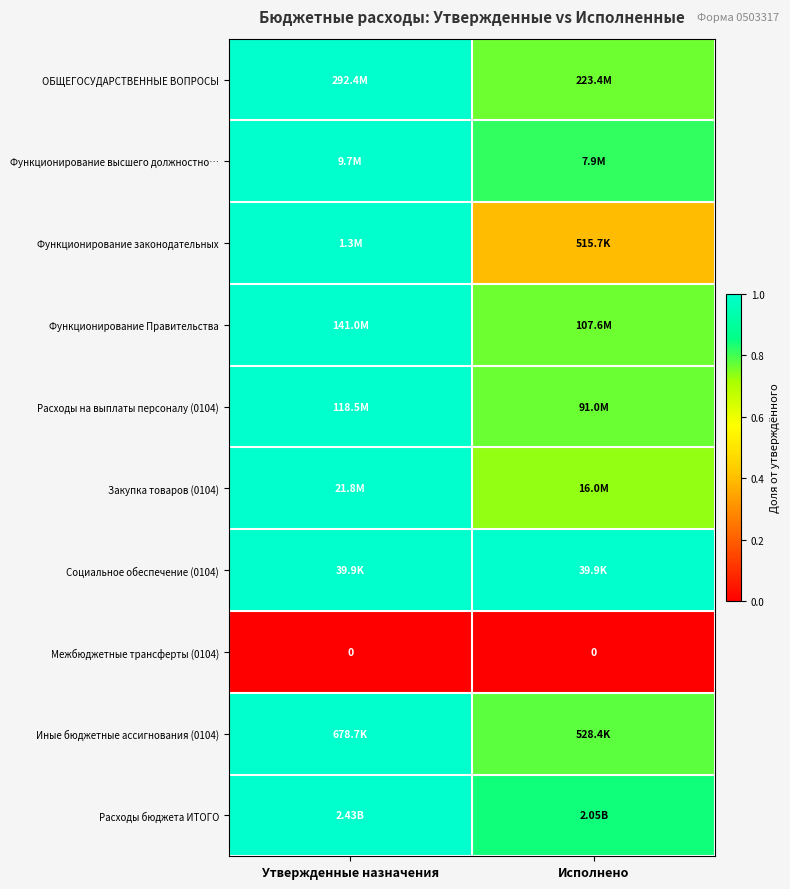

What is the total value across all series at Исполнено?

6.9